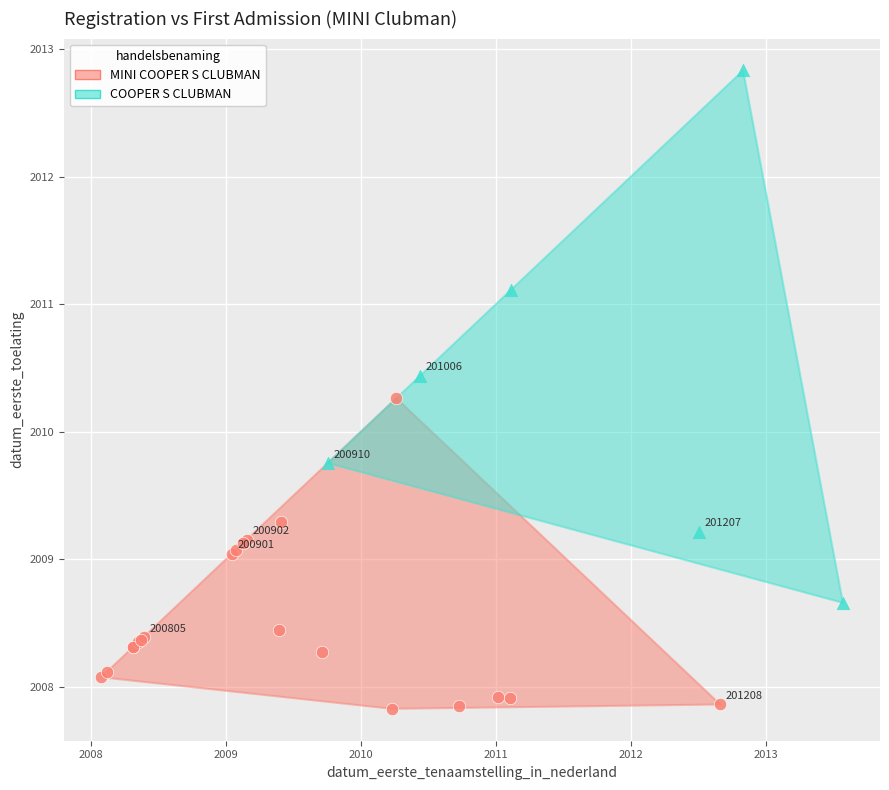

Which series has the largest Y range (max minus min)?

COOPER S CLUBMAN